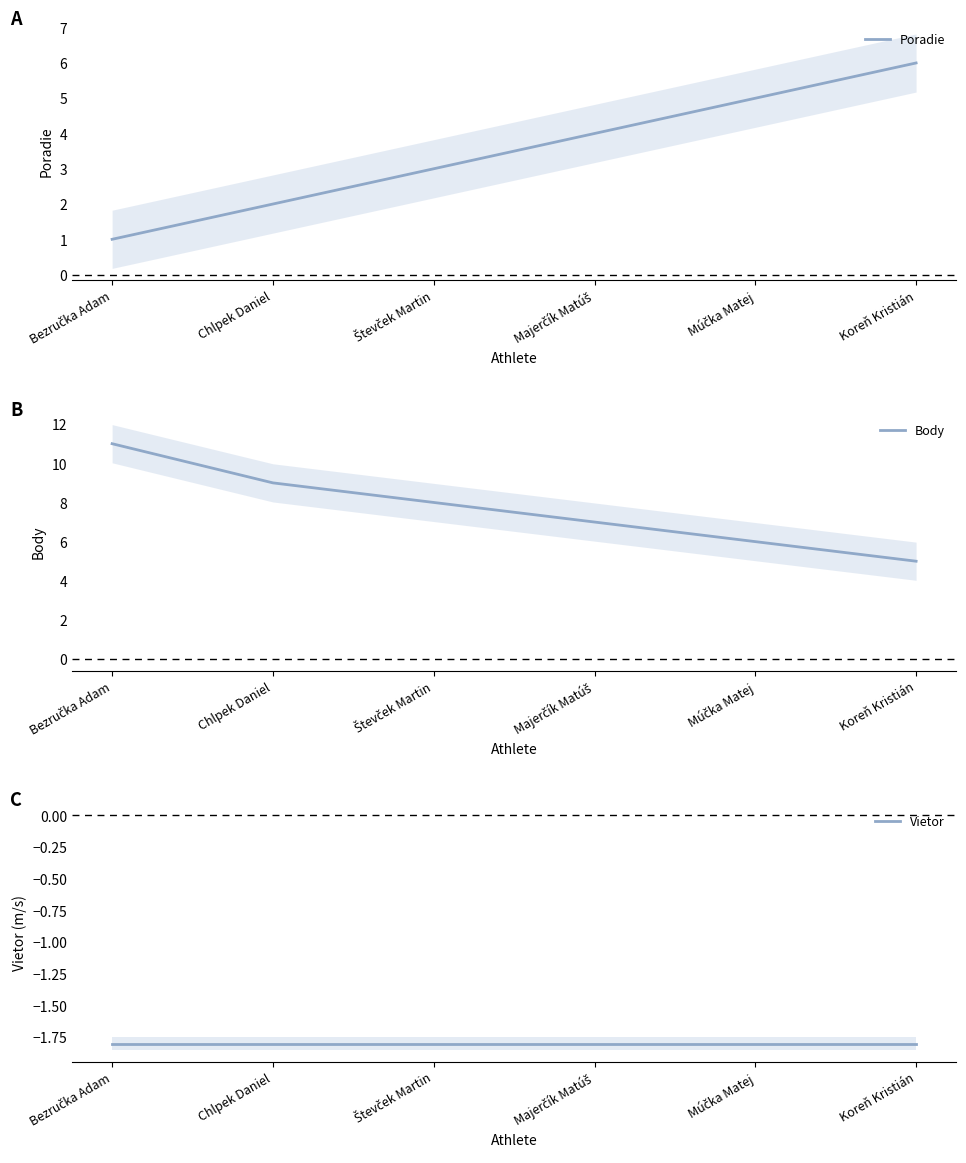

Rank the series at Majerčík Matúš from highest to lowest value.

Body, Poradie, Vietor